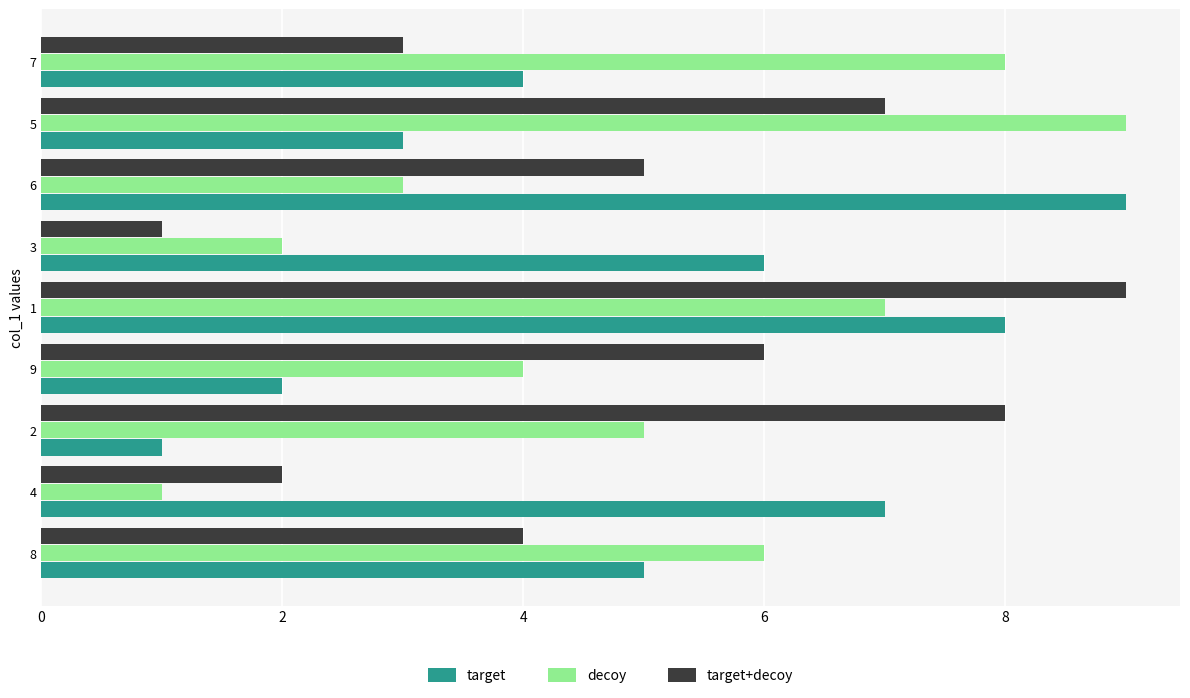

At which category is the sum across all series the highest?

1